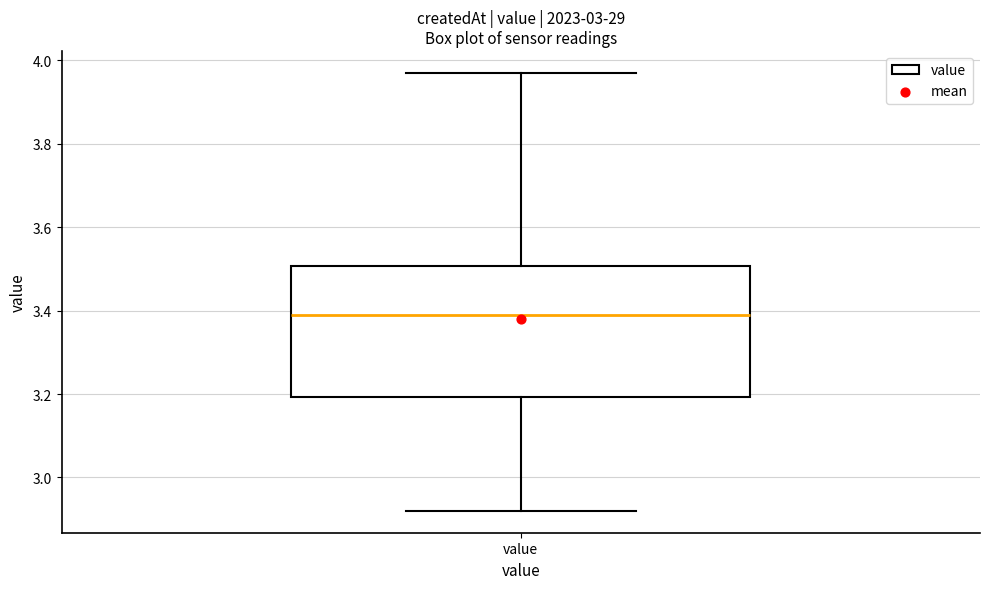

Transcribe this box plot: give where the median line is, the range the box spans, and where the two whiskers end, as read against the y-axis. The values are not printed on the chart, so give them approximately, as read against the axis.

median 3.40, box 3.20 to 3.50, whiskers 2.92 to 3.98